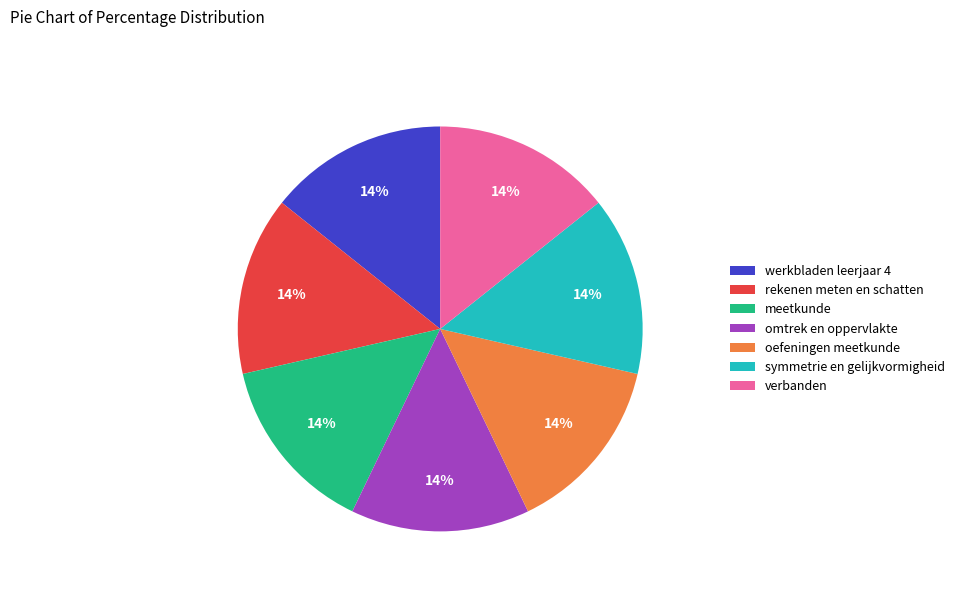

Does meetkunde represent more than half of the total?

No